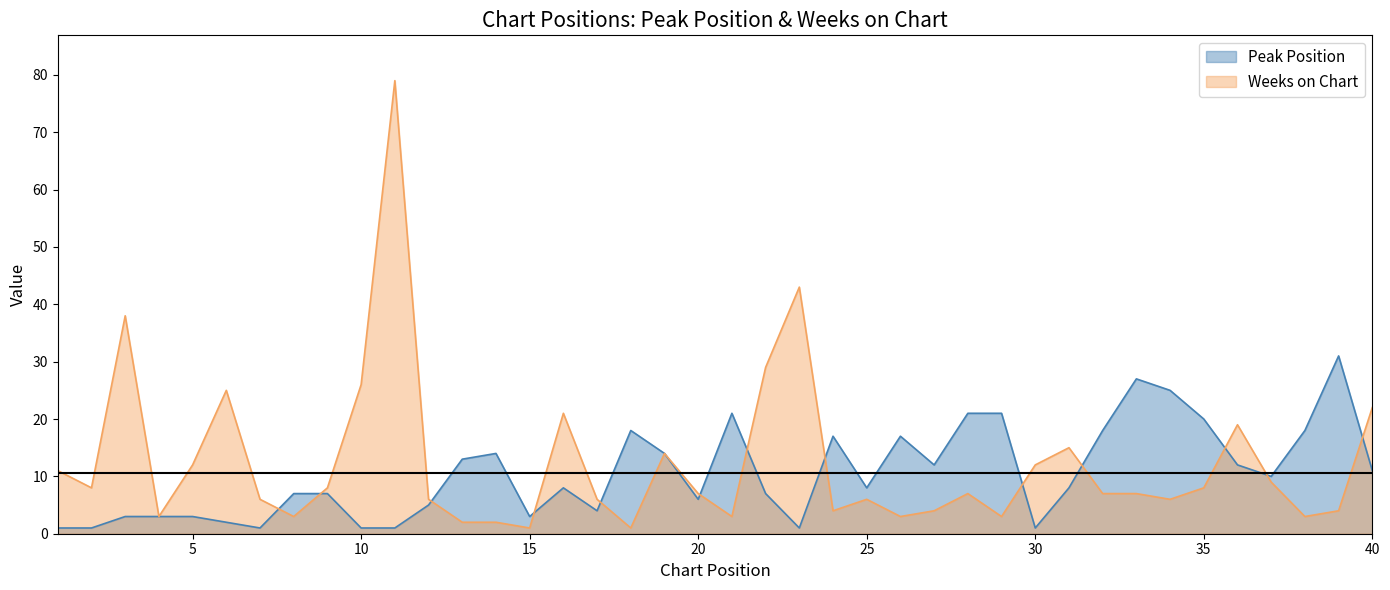

At 15, list the series in order from smallest to largest.

Weeks on Chart, Peak Position